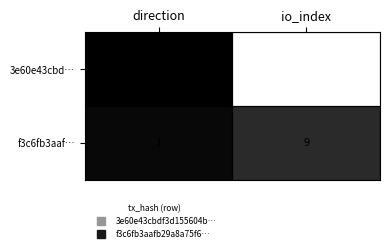

Which series has the largest total across all categories?

3e60e43cbd…